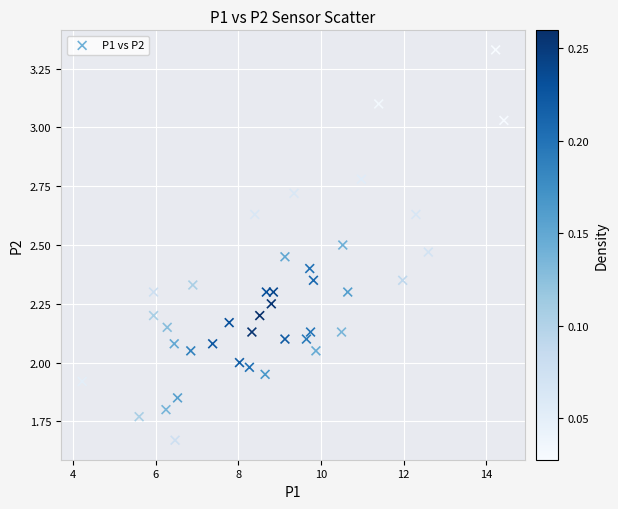

What is the range of X values (max minus min)?

10.2